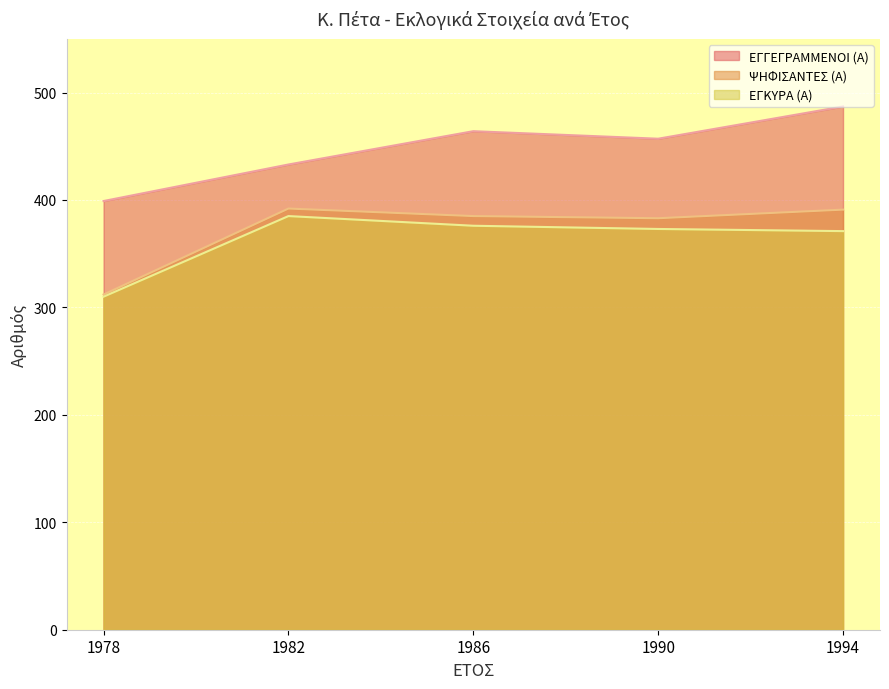

At which category is the sum across all series the highest?

1994